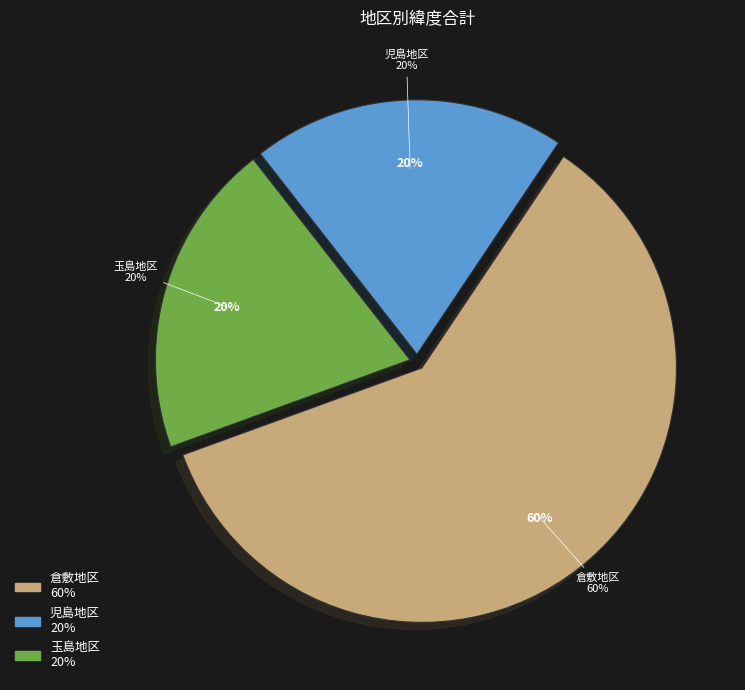

Between 倉敷地区 and 児島地区, which is larger?

倉敷地区